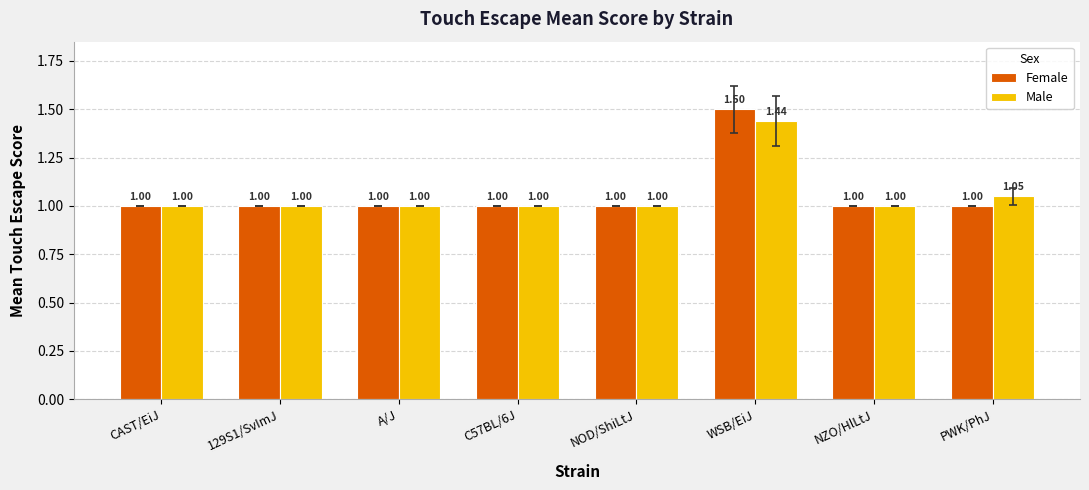

What is the sum of all Female values?

8.5